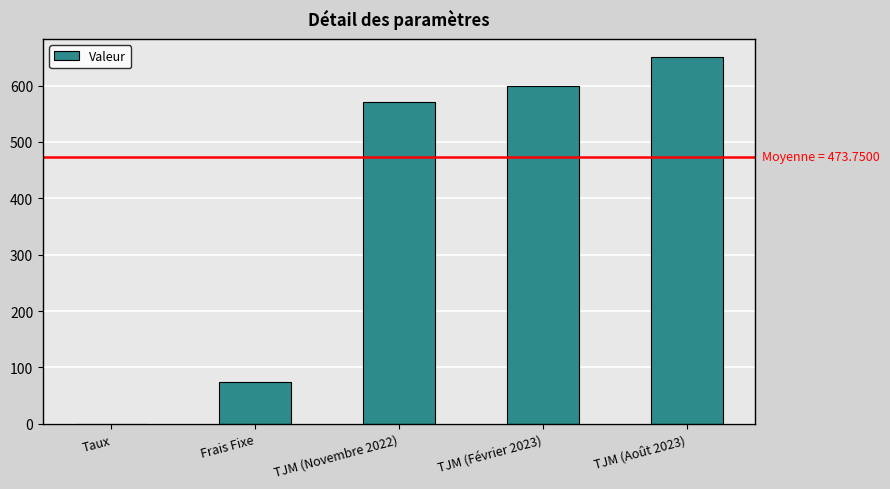

What is the ratio of the value at TJM (Août 2023) to the value at Frais Fixe?

8.7